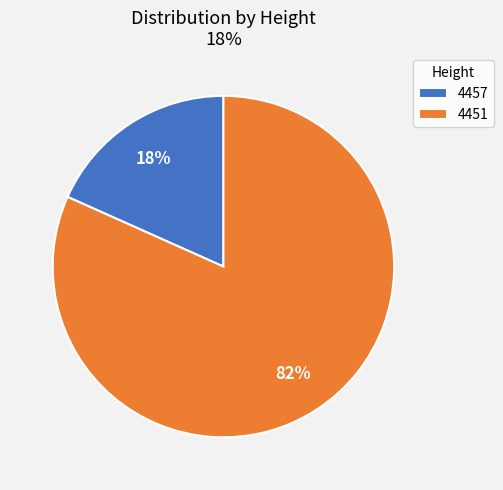

Is the sum of 4451 and 4457 greater than half?

Yes